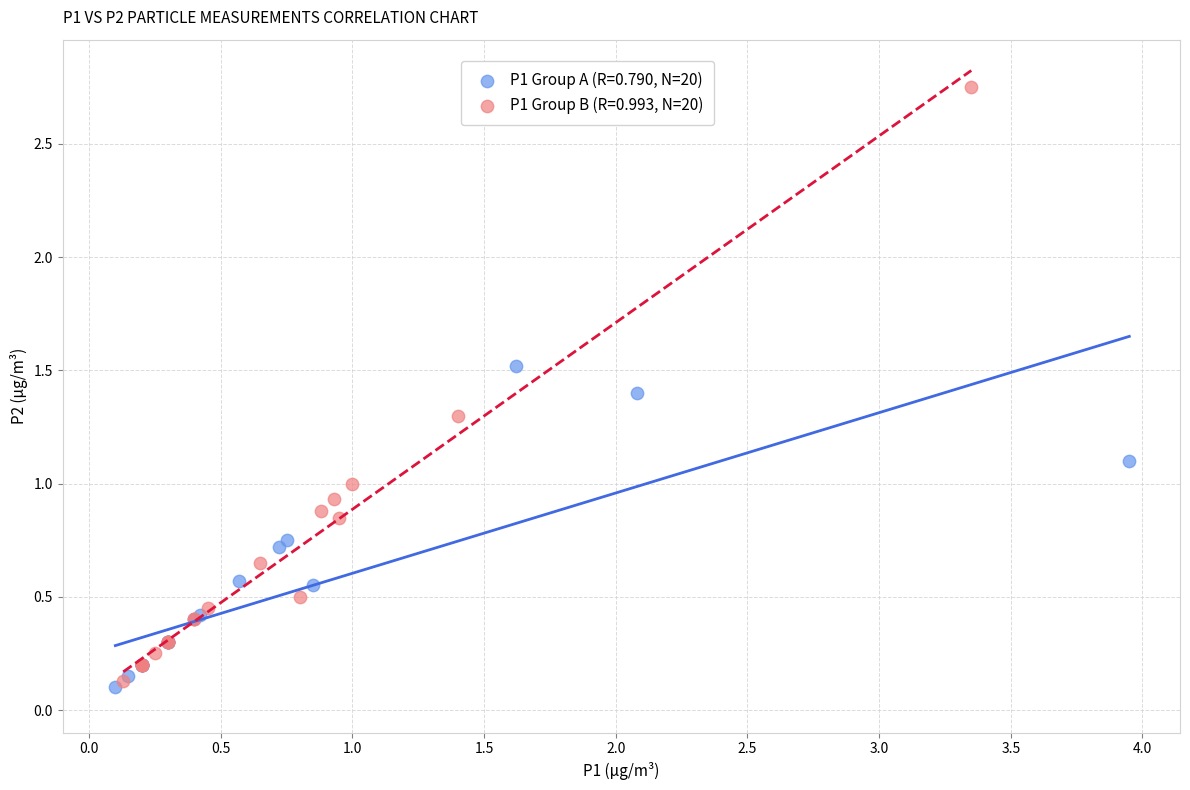

Which series contains the highest Y value?

P1 Group B (R=0.993, N=20)